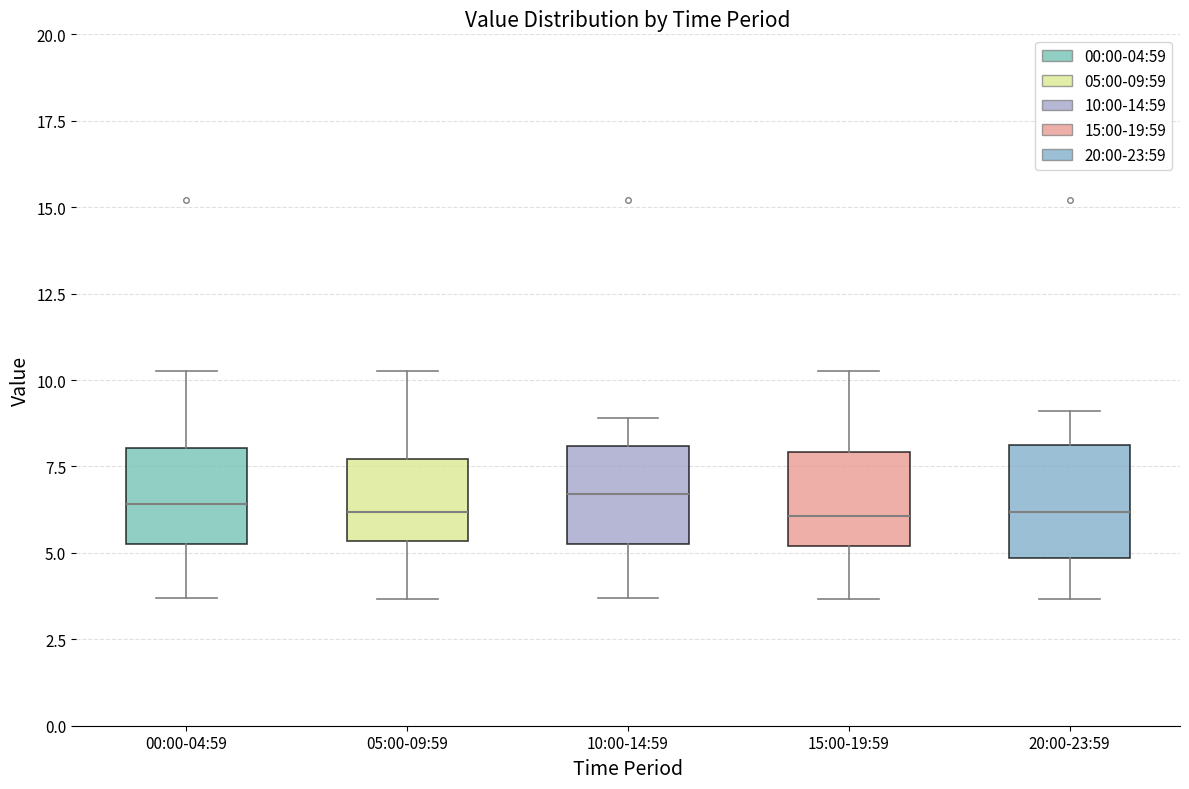

Where does the median line of the box for 05:00-09:59 sit on the y-axis? The values are not printed on the chart, so give them approximately, as read against the axis.

6.0